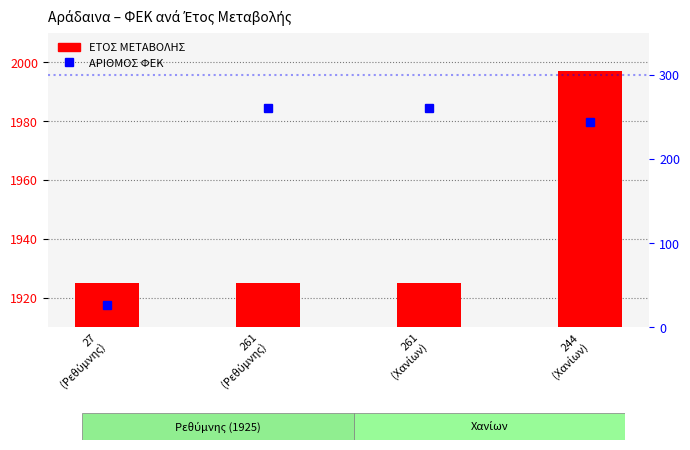

What is the average value of the ΕΤΟΣ ΜΕΤΑΒΟΛΗΣ series?

1943